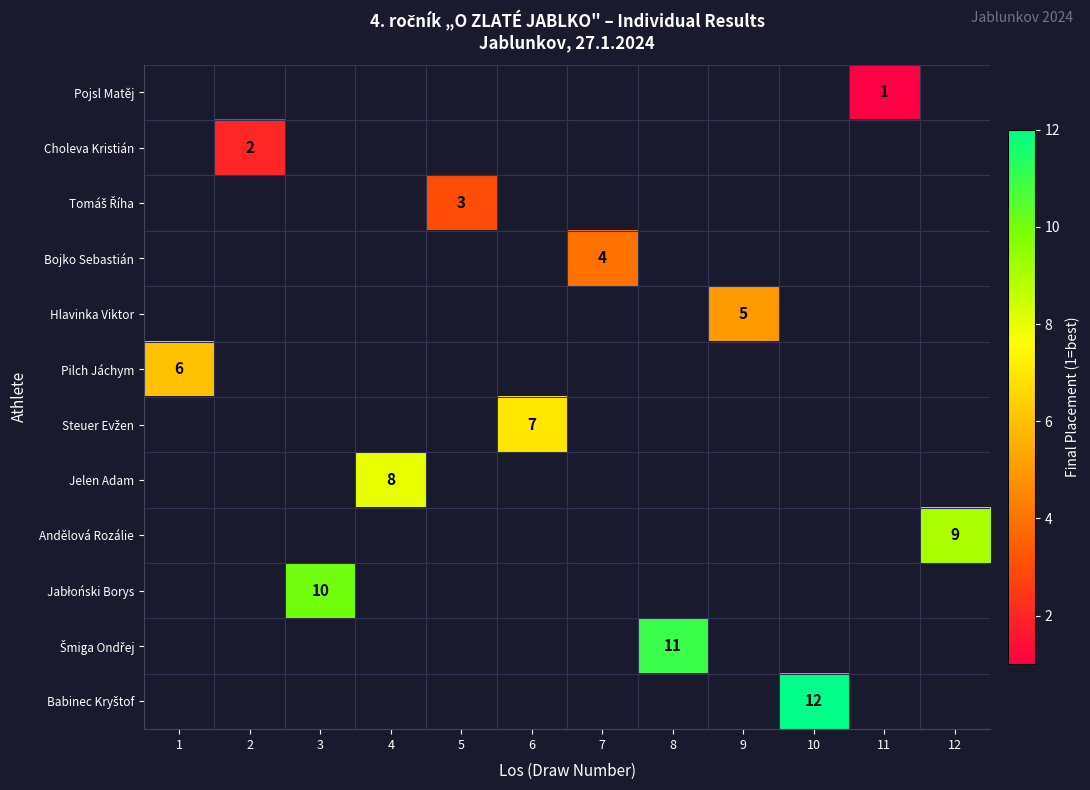

True or false: Choleva Kristián has a value of 3 at 2.

False